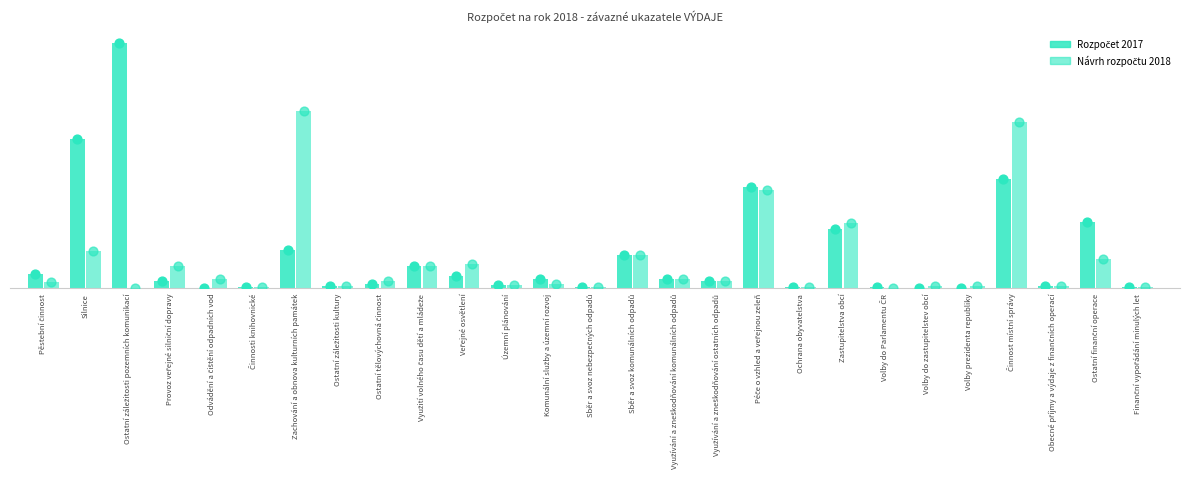

Which series has the largest Y range (max minus min)?

Rozpočet 2017